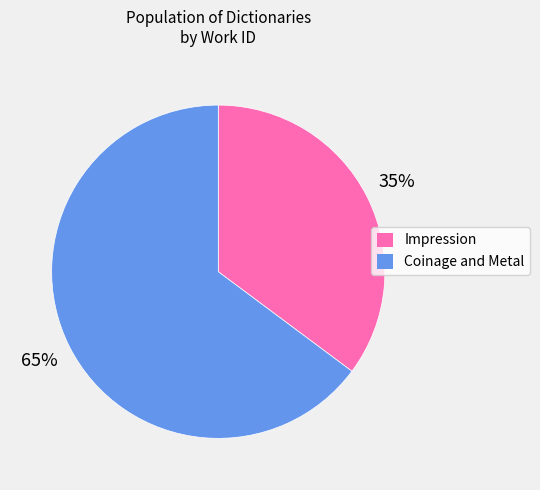

Is the sum of Impression and Coinage and Metal greater than half?

Yes